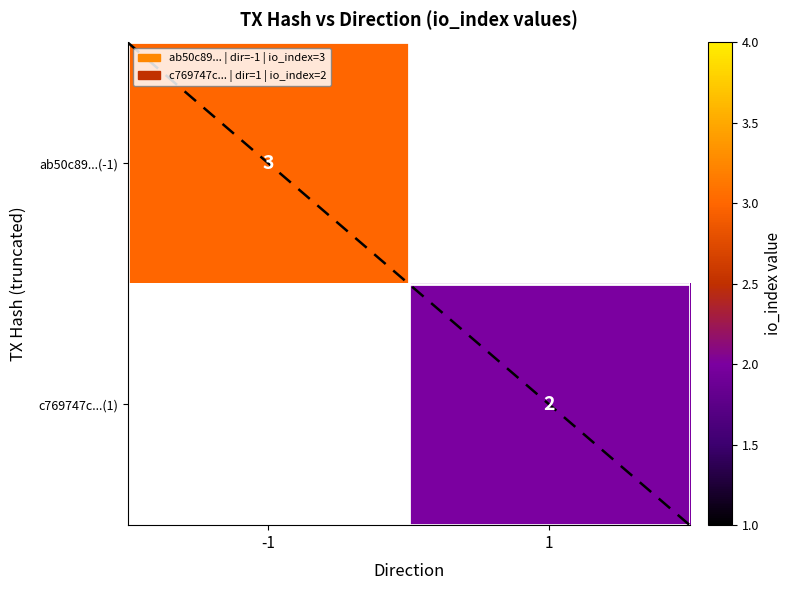

At how many categories does at least one series exceed 2?

1